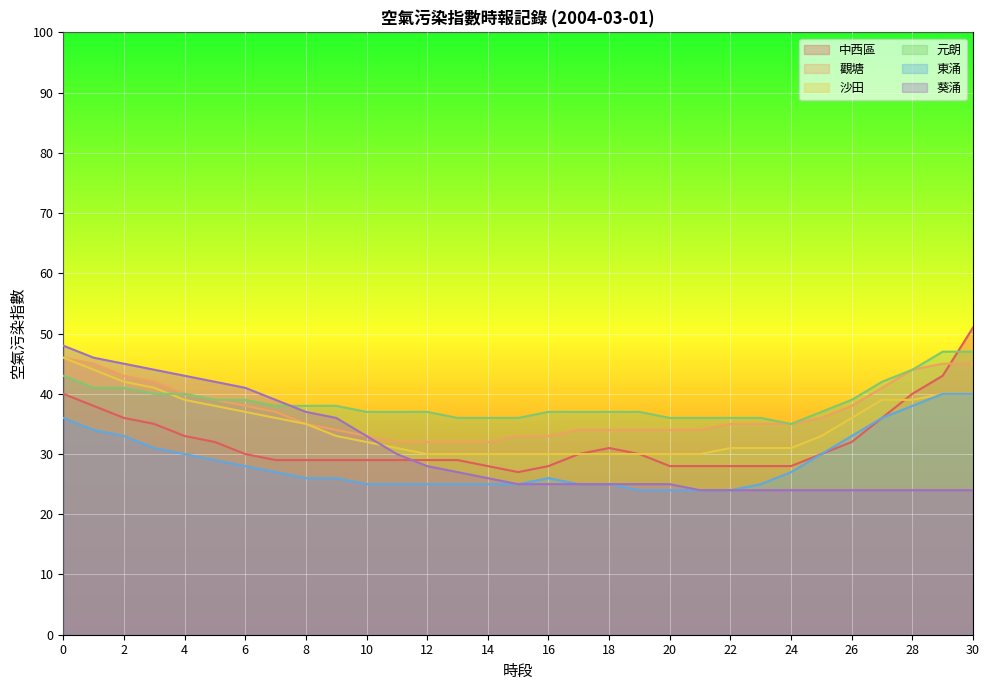

Which series has the largest total across all categories?

元朗